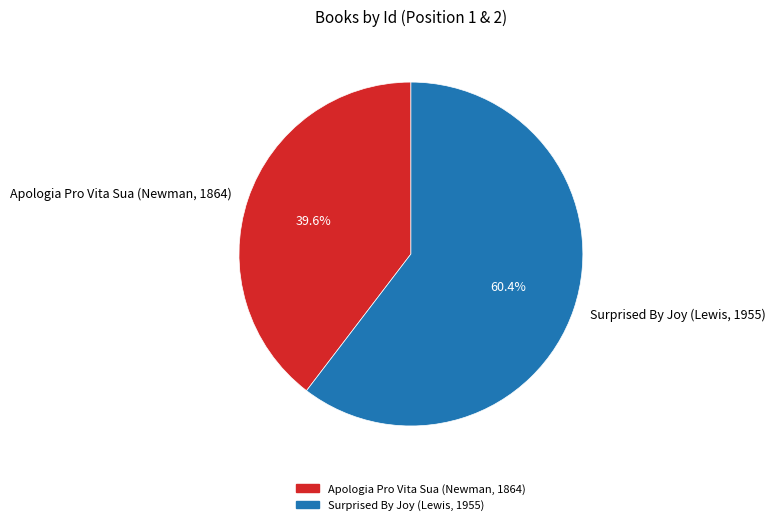

Rank the categories by value from highest to lowest.

Surprised By Joy (Lewis, 1955), Apologia Pro Vita Sua (Newman, 1864)